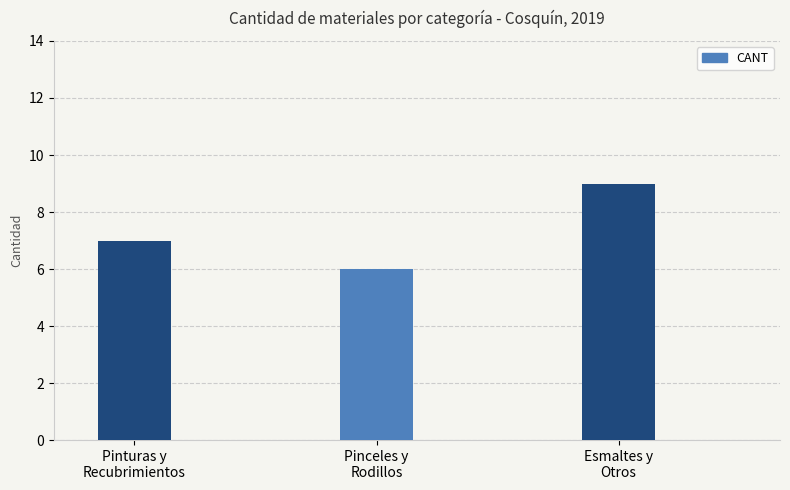

The value at Pinturas y
Recubrimientos is 10. True or false?

False